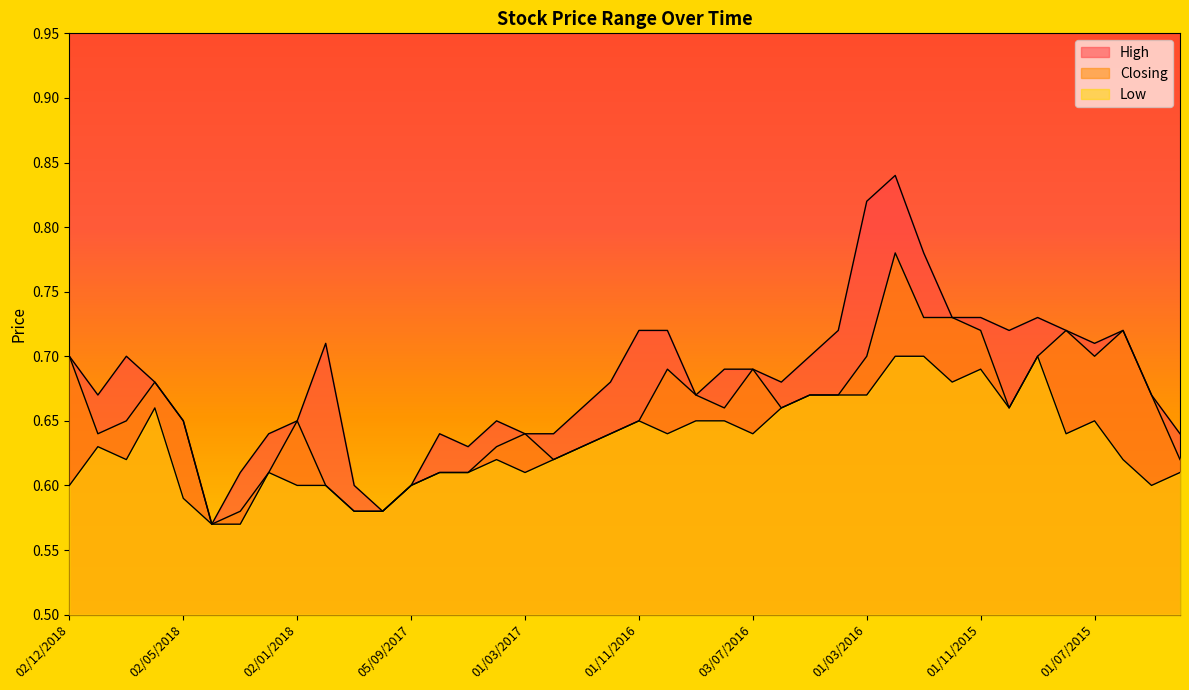

True or false: Closing and Low cross at least once.

False